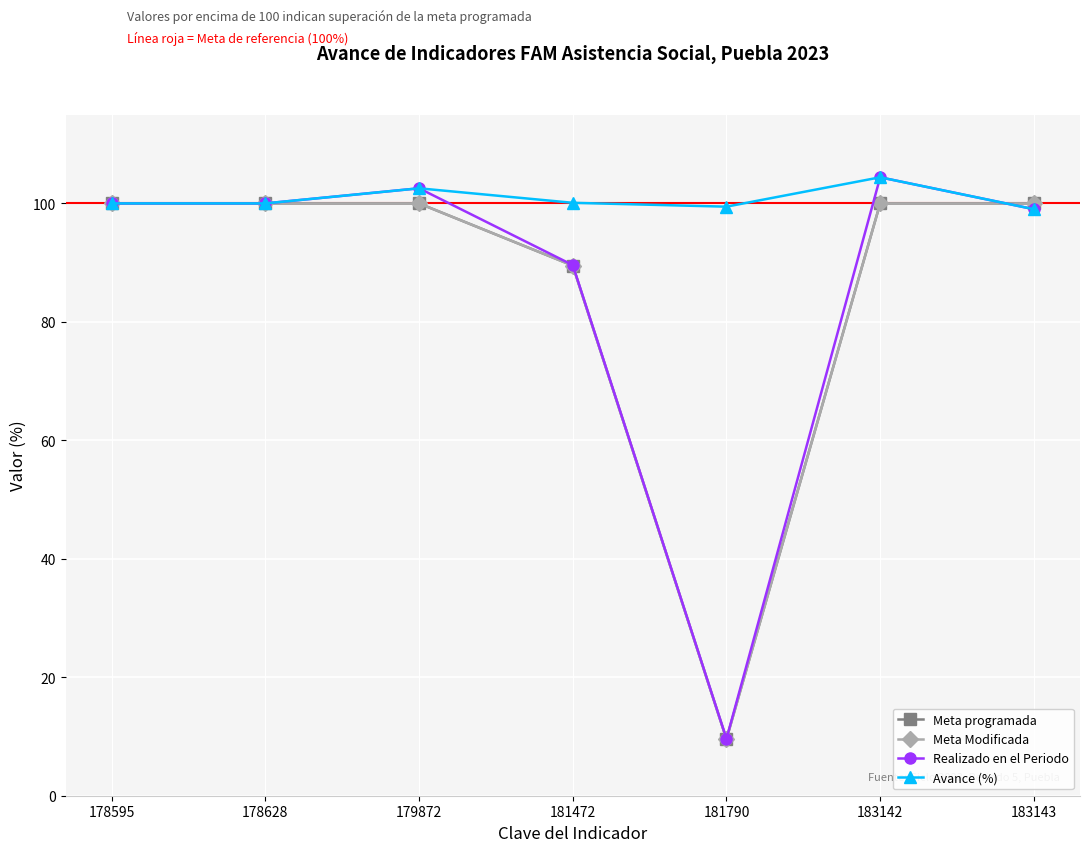

Where does the Avance (%) series first go above 100?

179872